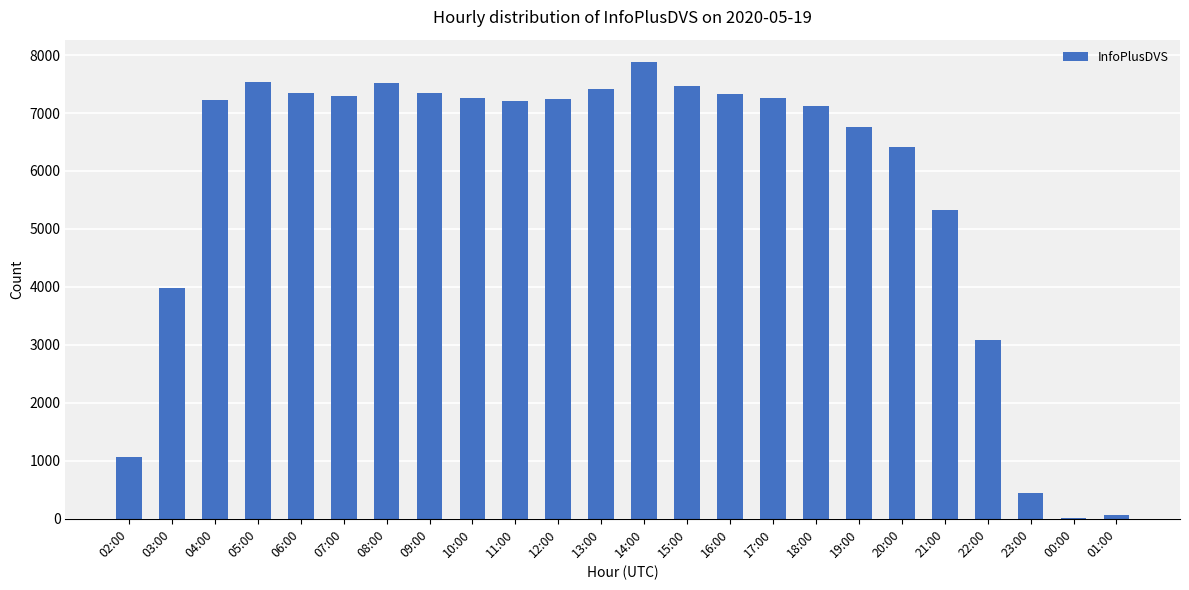

What is the change in value from 04:00 to 20:00?

-810